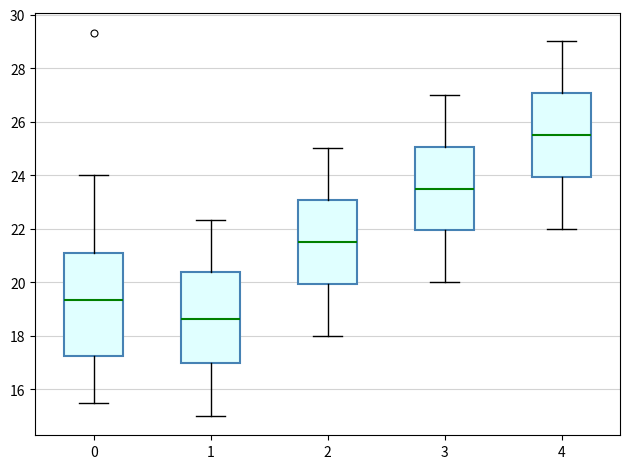

Where is the upper edge of the box at x = 3 on the y-axis? The values are not printed on the chart, so give them approximately, as read against the axis.

25.0